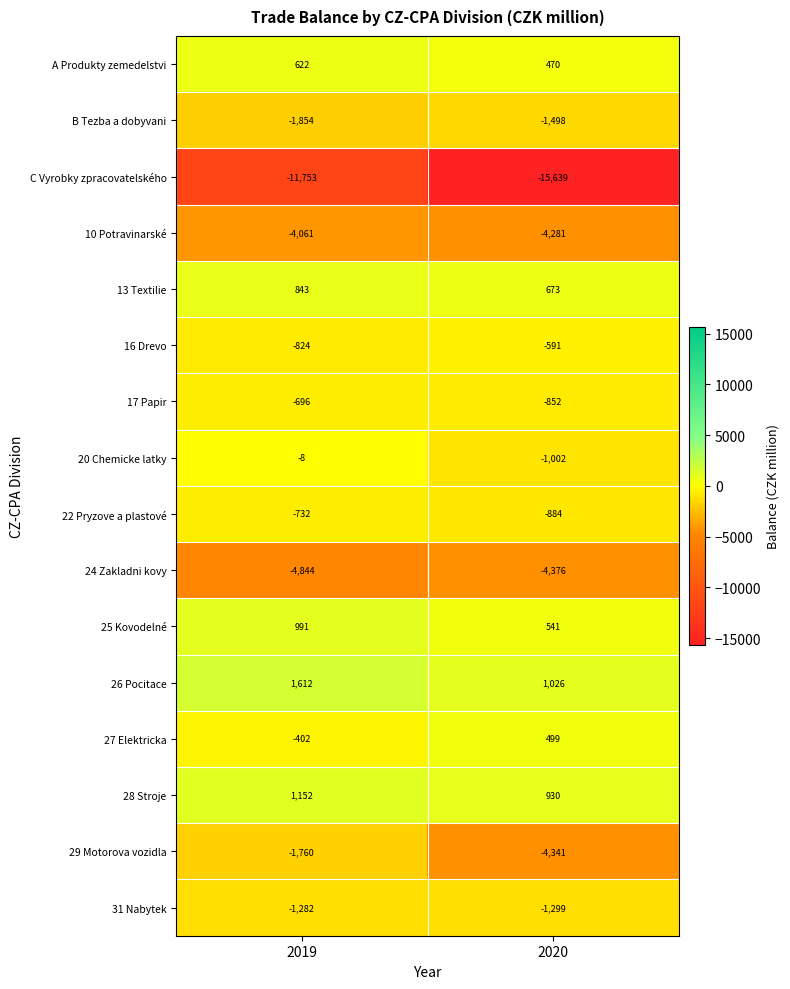

Rank the series by their maximum value, from lowest to highest.

C Vyrobky zpracovatelského, 24 Zakladni kovy, 10 Potravinarské, 29 Motorova vozidla, B Tezba a dobyvani, 31 Nabytek, 22 Pryzove a plastové, 17 Papir, 16 Drevo, 20 Chemicke latky, 27 Elektricka, A Produkty zemedelstvi, 13 Textilie, 25 Kovodelné, 28 Stroje, 26 Pocitace